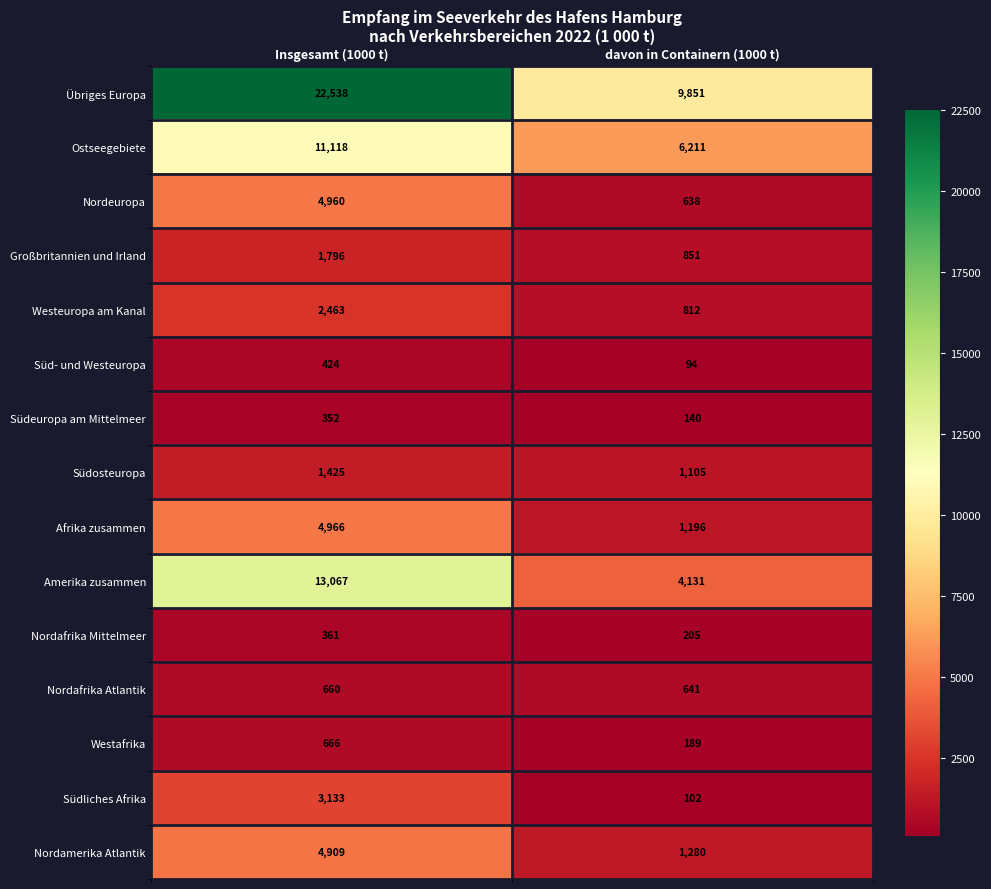

True or false: Ostseegebiete has a value of 9688 at davon in Containern (1000 t).

False